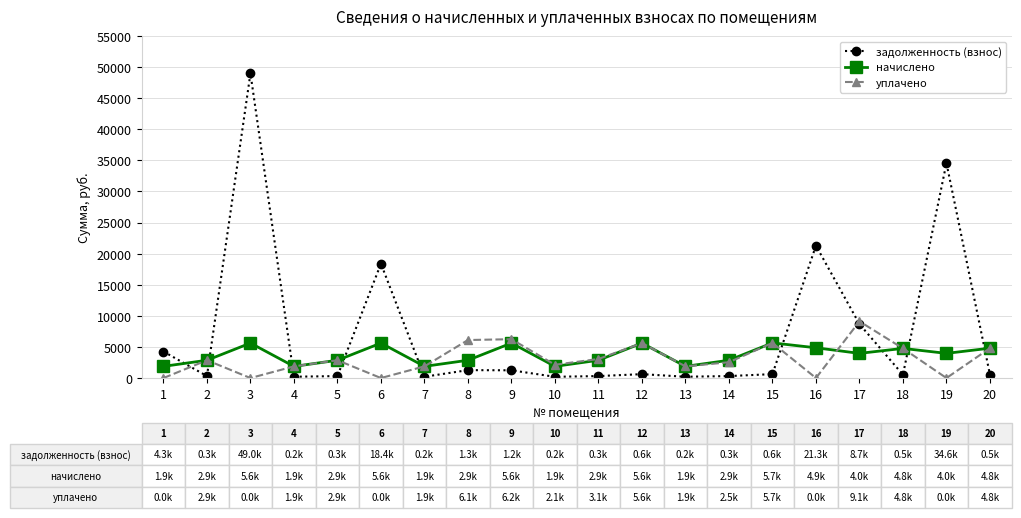

What are all the series names shown in the legend?

задолженность (взнос), начислено, уплачено